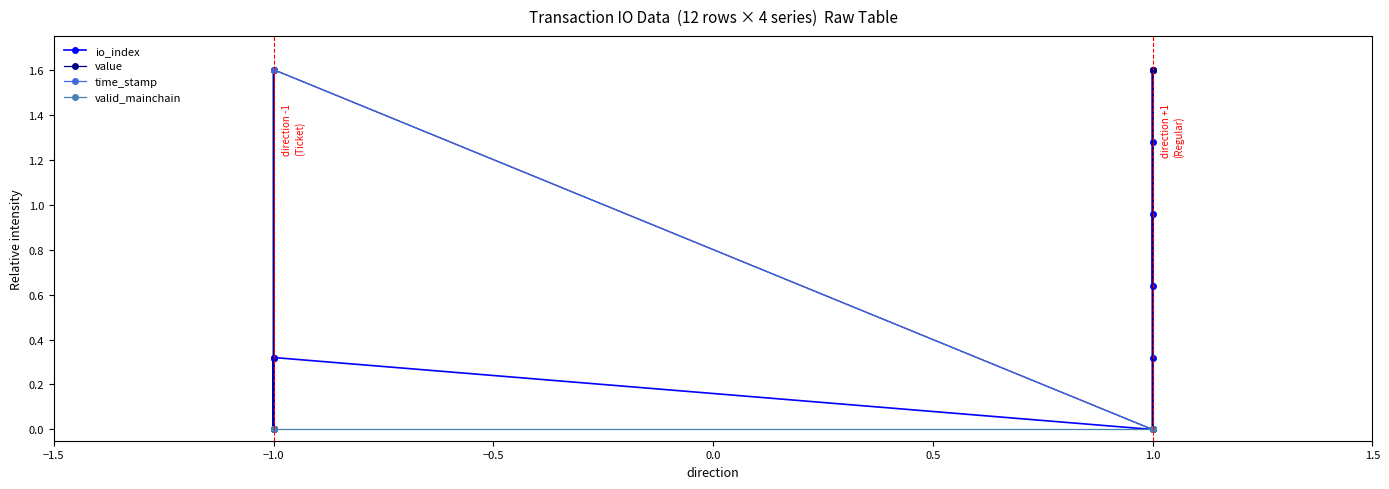

How many values in the value series are below 1?

6